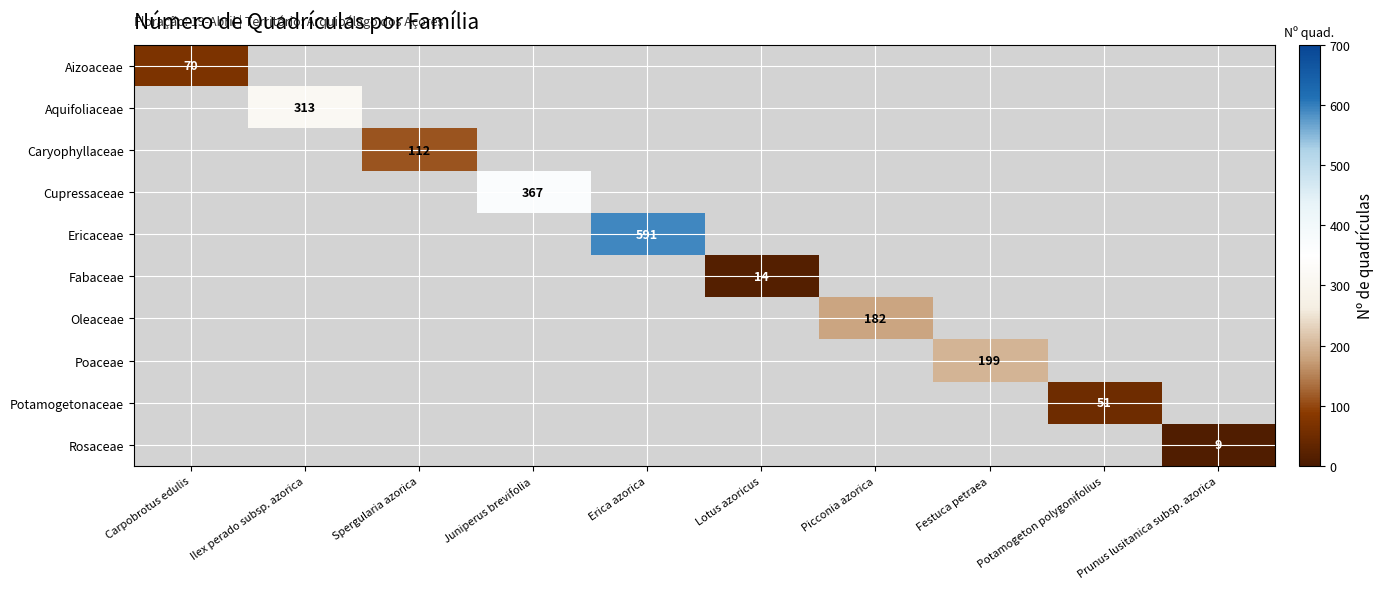

What is the minimum value shown in the chart?

9.0